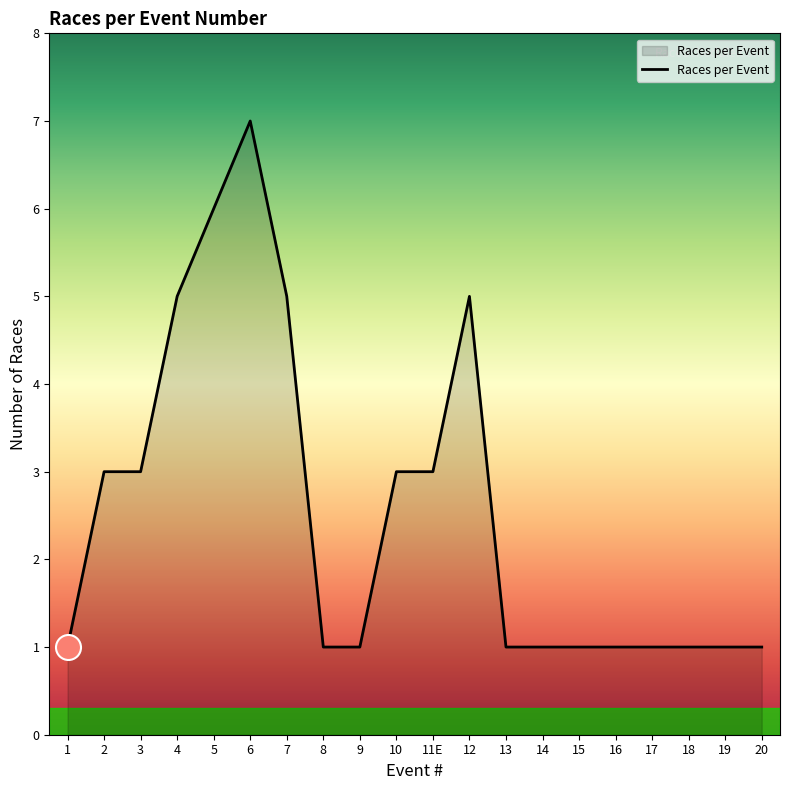

What is the change in value from 2 to 15?

-2